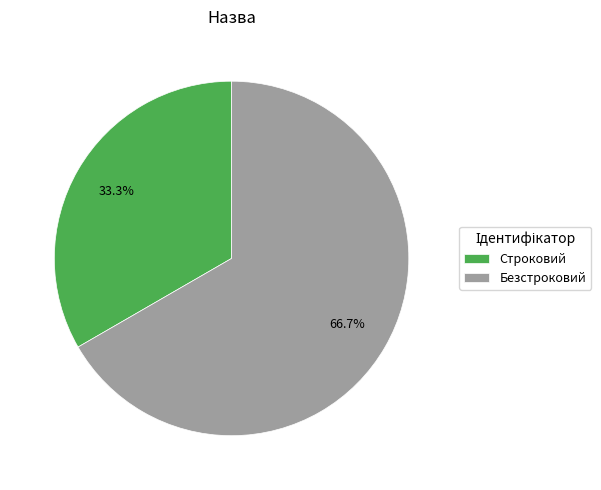

How much of the chart is everything except Безстроковий?

33.3%